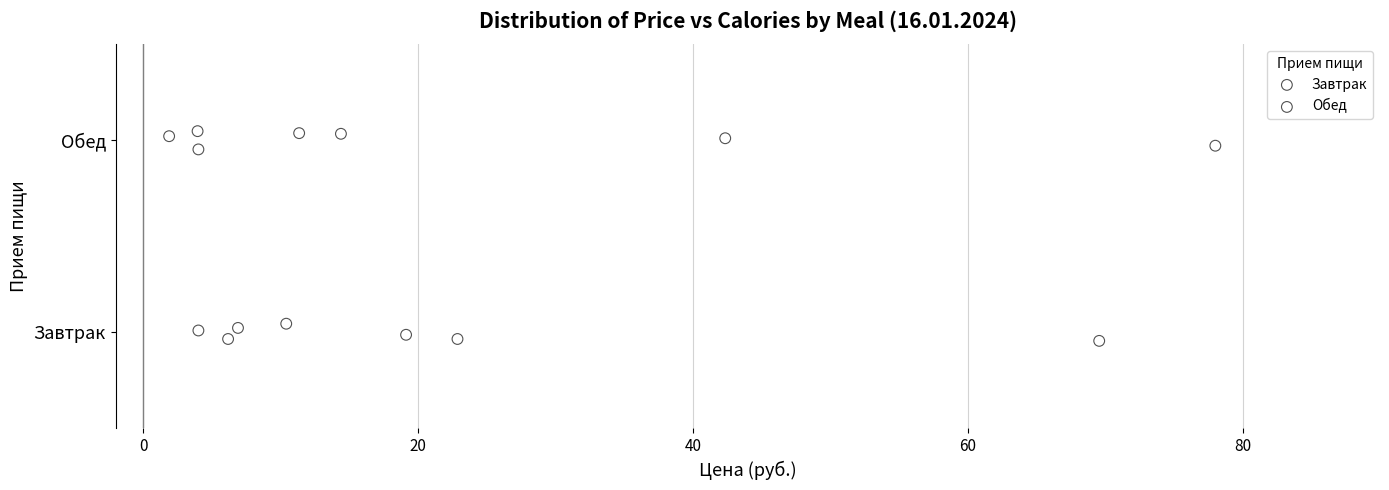

What are all the series names shown in the legend?

Завтрак, Обед